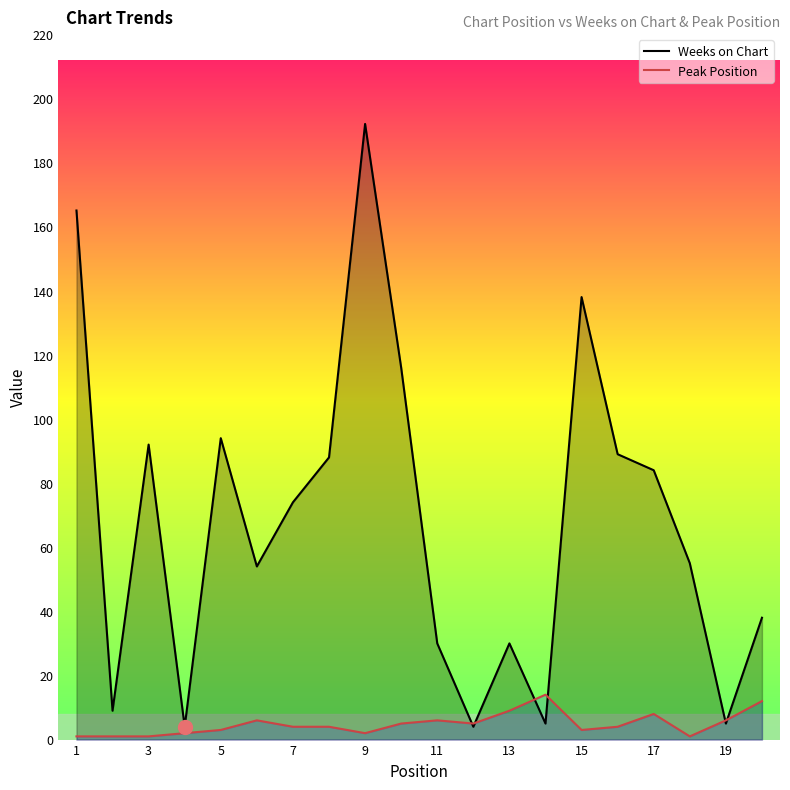

How many lines are shown in the chart?

2